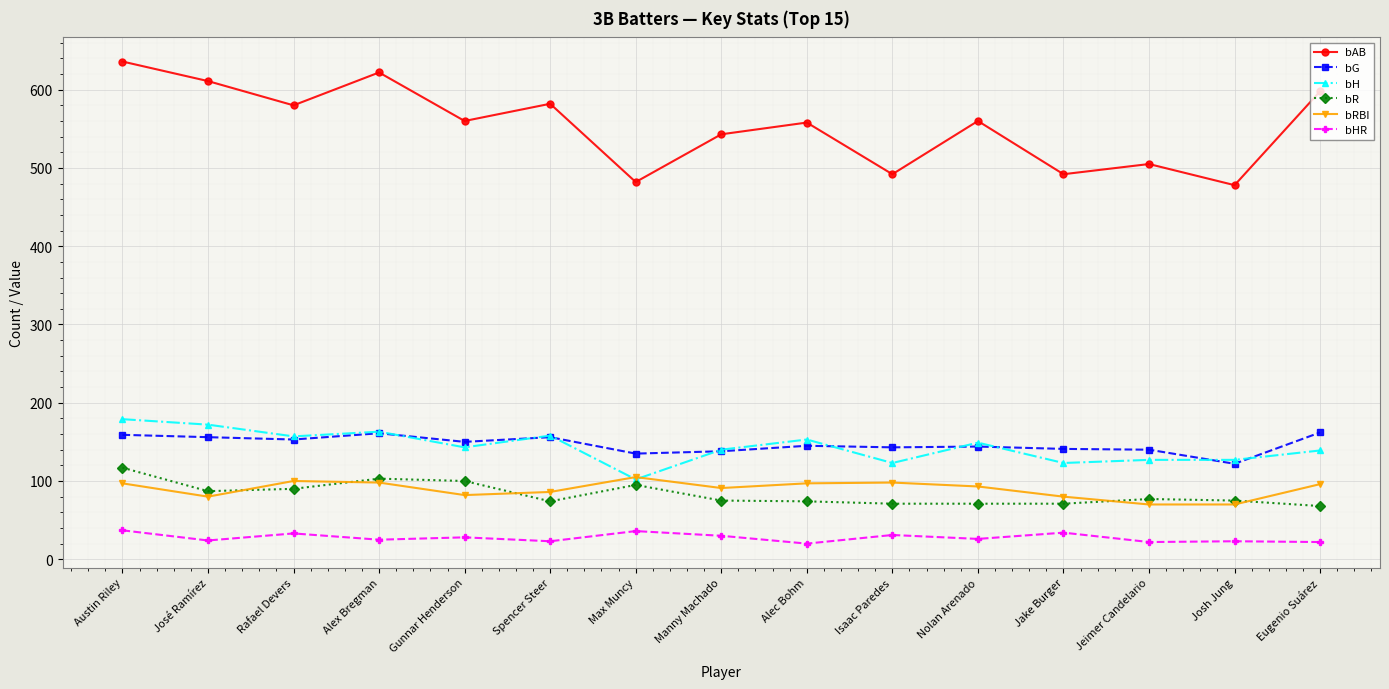

What is the total value across all series at Nolan Arenado?

1043